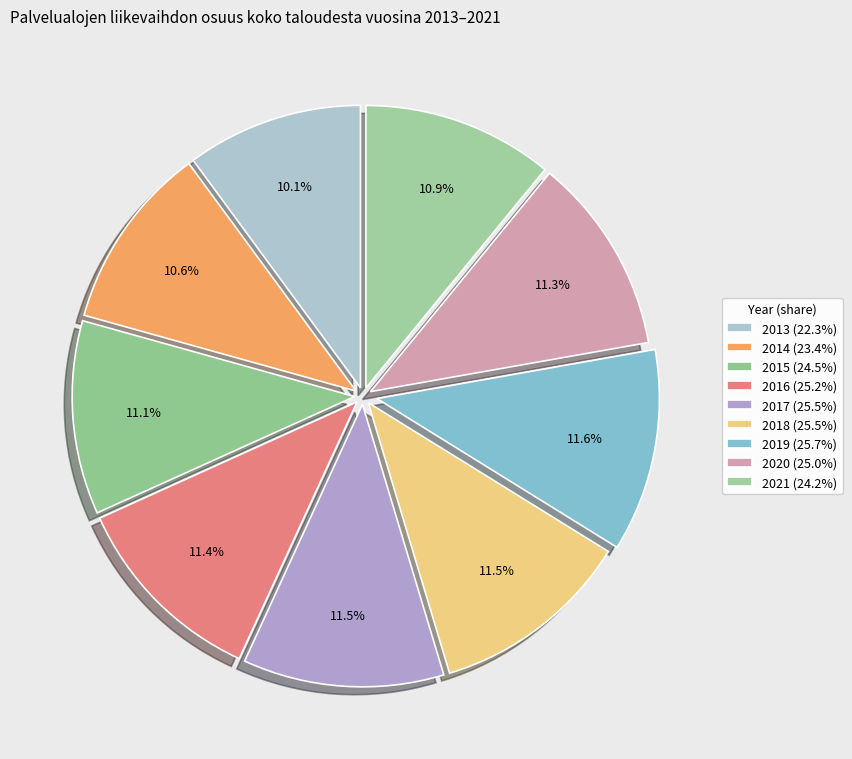

What portion of the pie excludes 2019?

88.4%